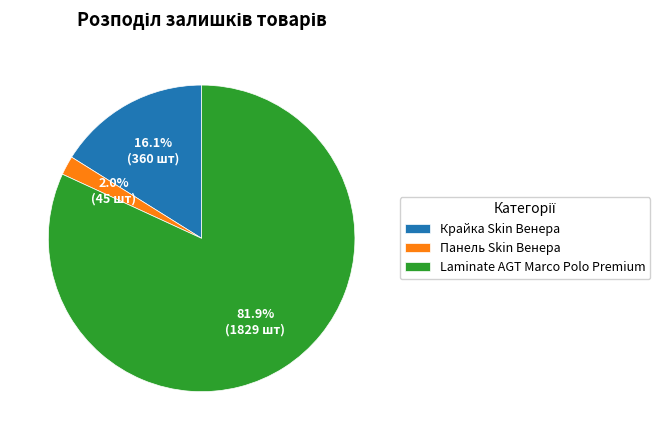

Which has a higher value, Панель Skin Венера or Laminate AGT Marco Polo Premium?

Laminate AGT Marco Polo Premium